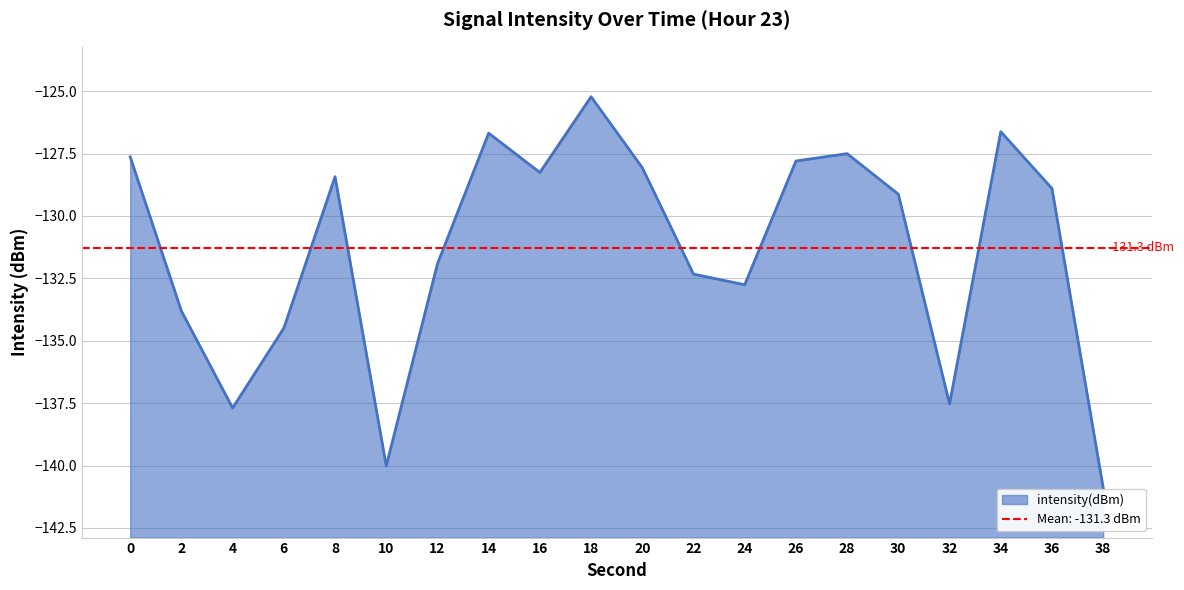

What is the minimum value for intensity(dBm)?

-140.9